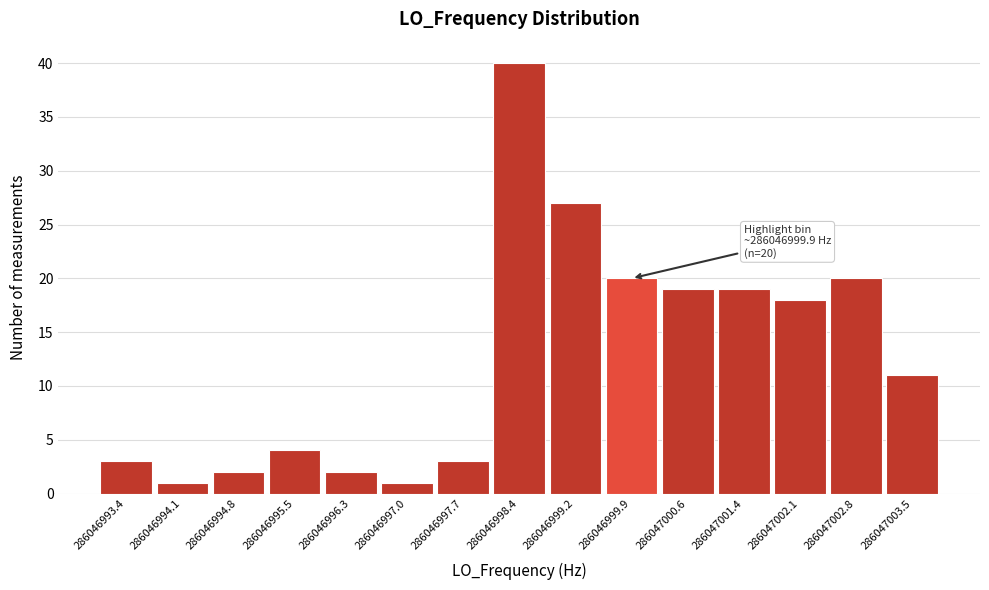

Over which range of the x-axis is the bar tallest?

286046998.1 to 286046998.8